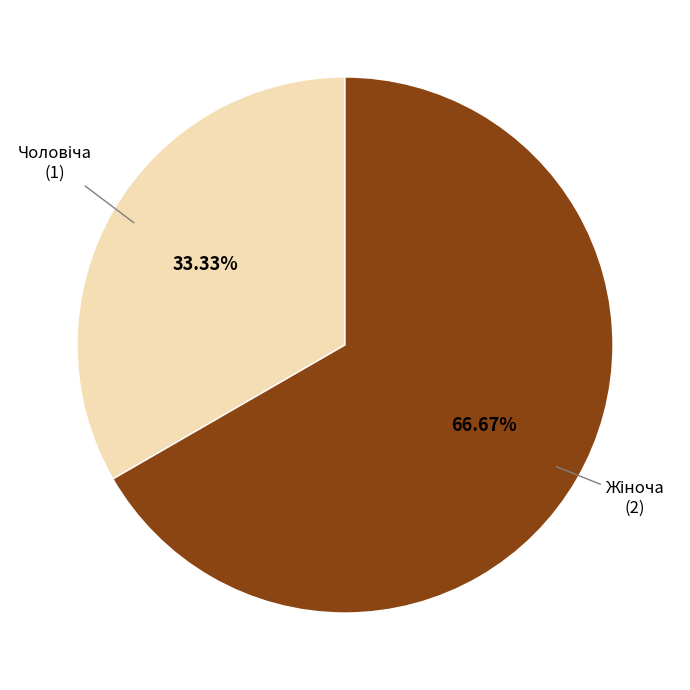

To the nearest percent, what is the average slice percentage?

50%